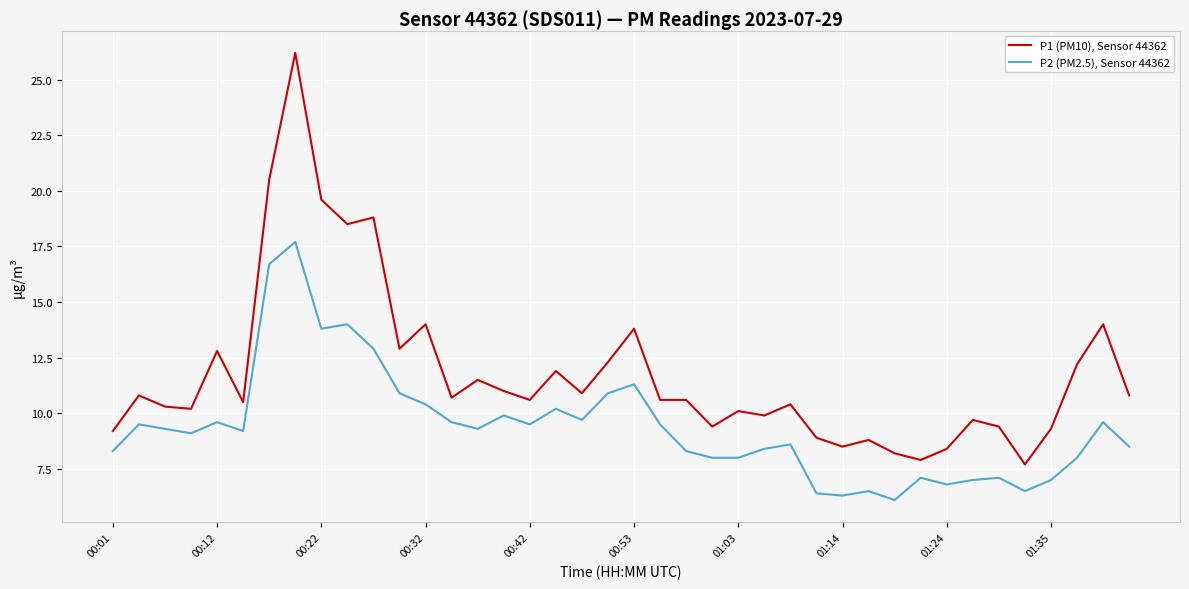

What is the average value of the P1 (PM10), Sensor 44362 series?

11.8